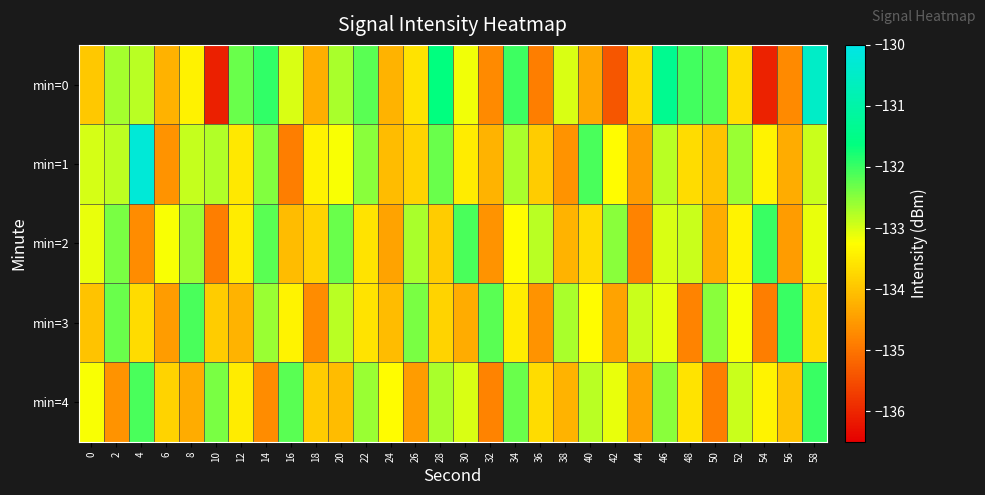

What is the maximum value shown in the chart?

-130.2